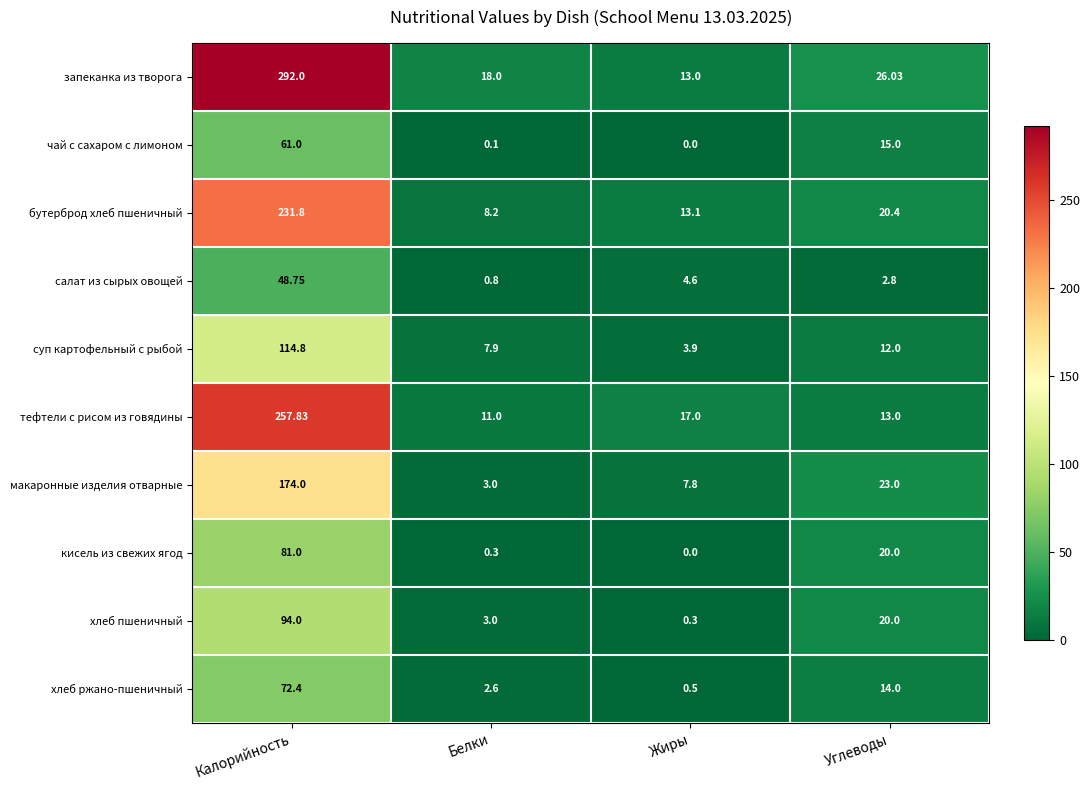

Where is чай с сахаром с лимоном nearest to the value 30?

Углеводы